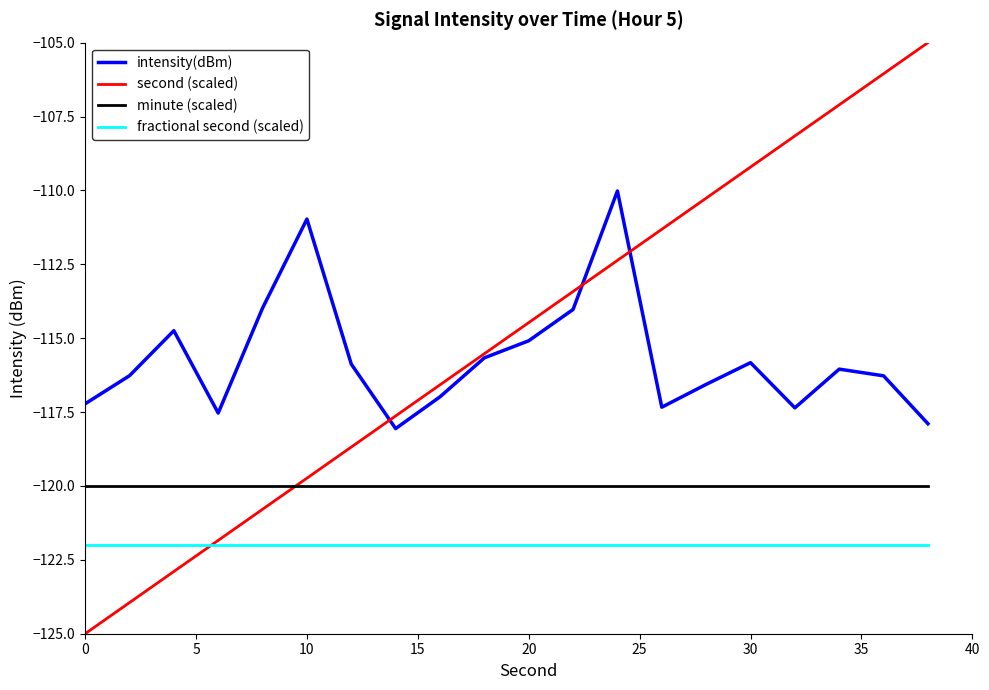

What is the highest value of the fractional second (scaled) series?

-122.0